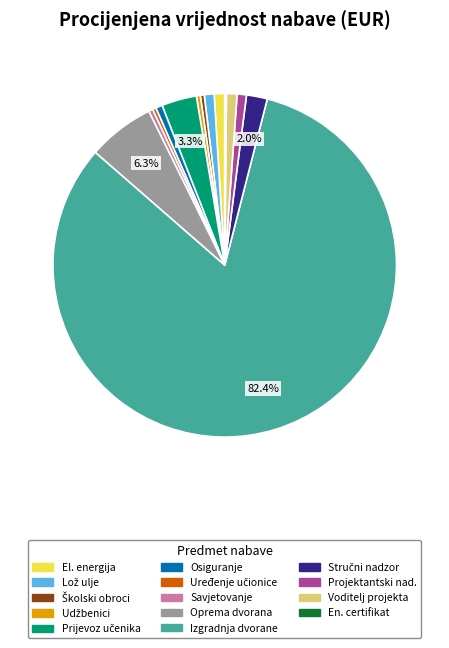

Does any single category account for the majority?

Yes